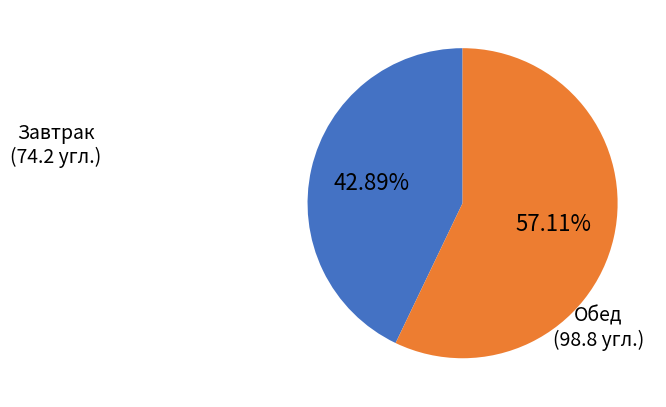

Combined, do Завтрак and Обед account for over 50%?

Yes